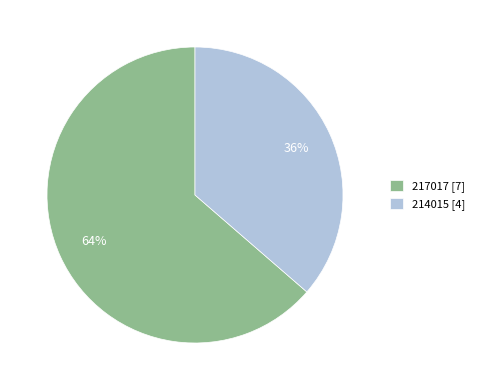

What is the ratio of the value at 214015 to the value at 217017?

0.6